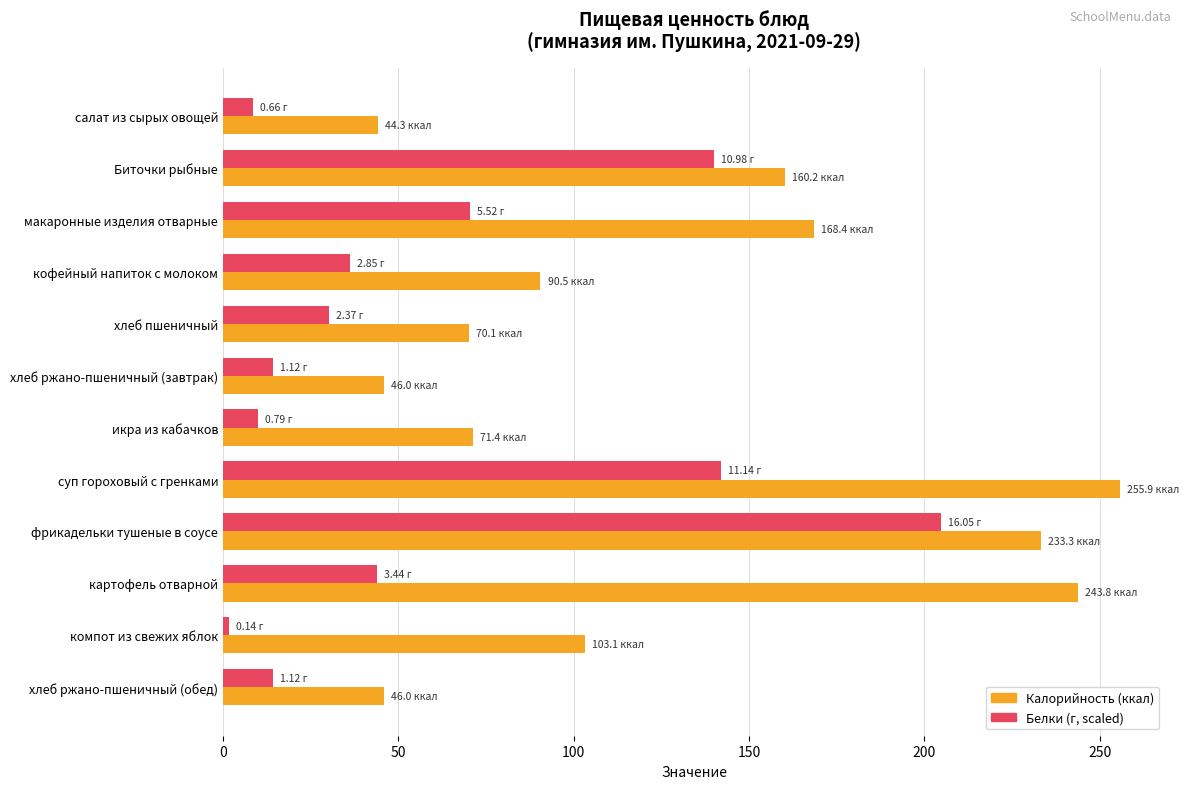

At which category is the sum across all series the highest?

фрикадельки тушеные в соусе